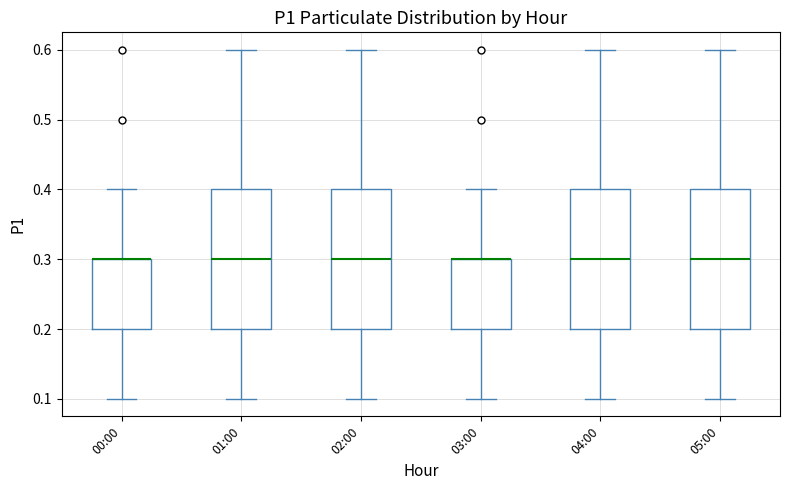

Where does the lower whisker of the box for 04:00 end on the y-axis? The values are not printed on the chart, so give them approximately, as read against the axis.

0.1